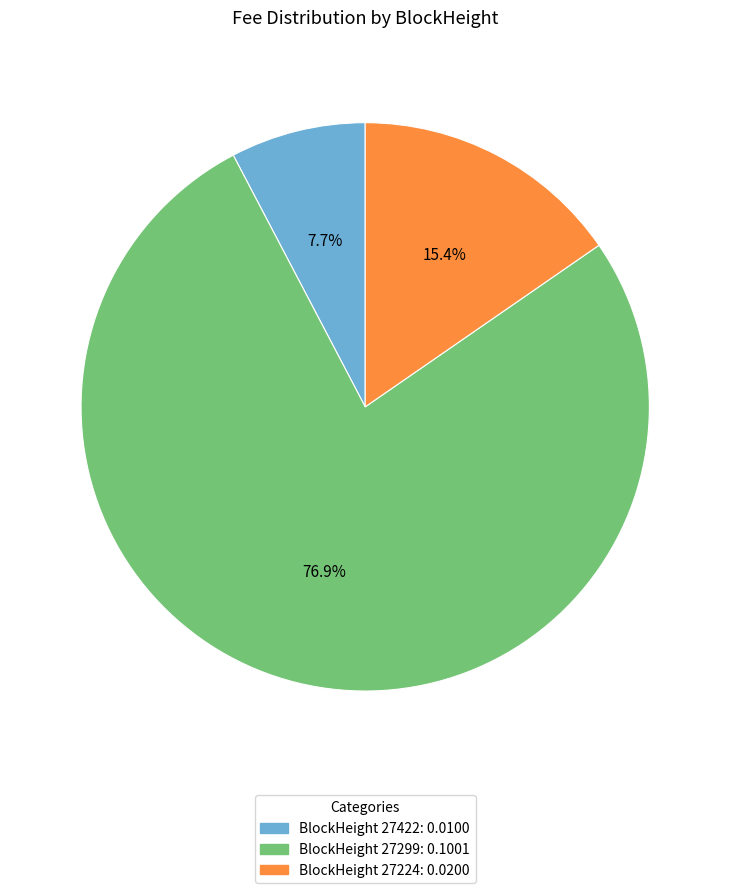

Do BlockHeight 27299: 0.1001 and BlockHeight 27422: 0.0100 together represent more than half of the pie?

Yes